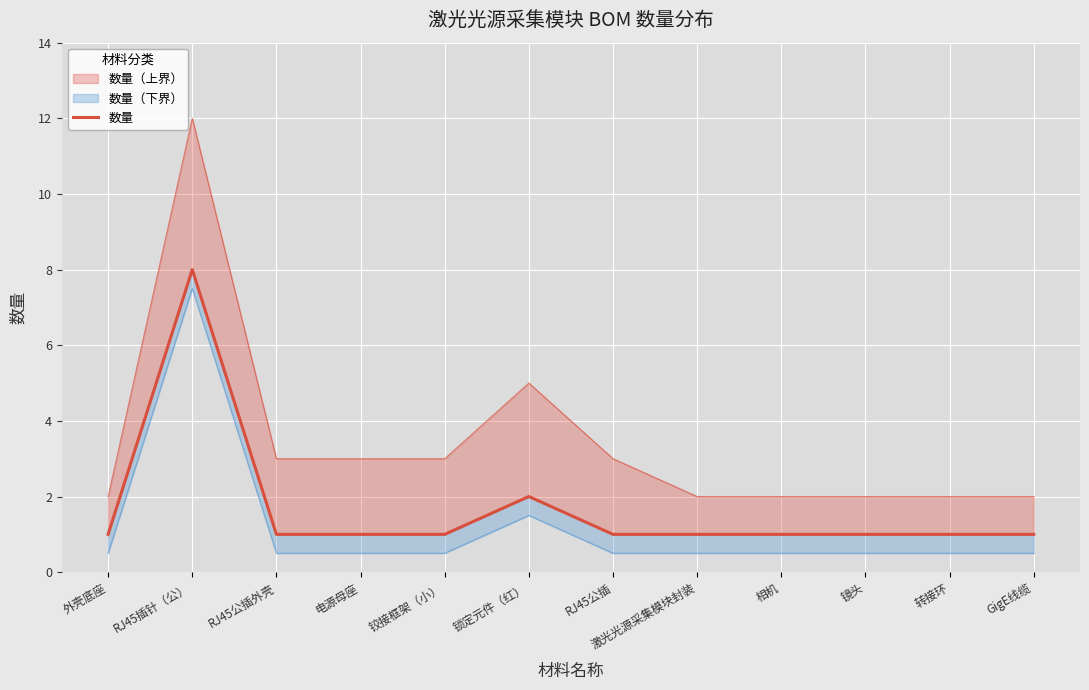

What is the average value?

2